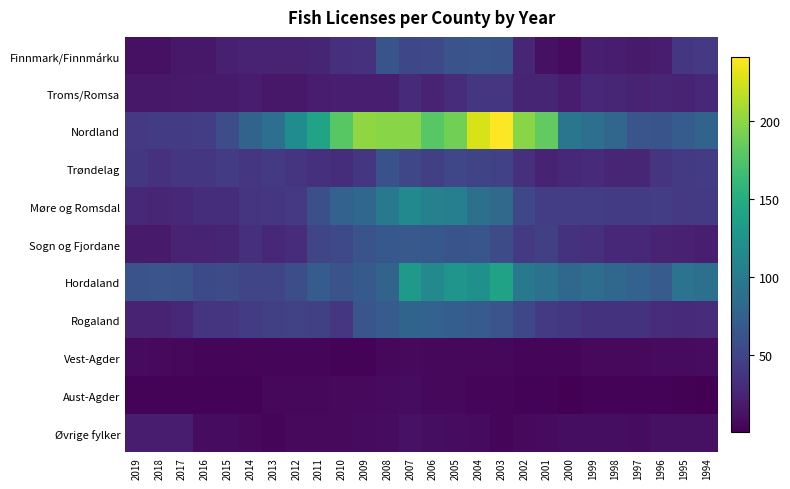

Between 2016 and 2000, which series saw the biggest shift?

Nordland